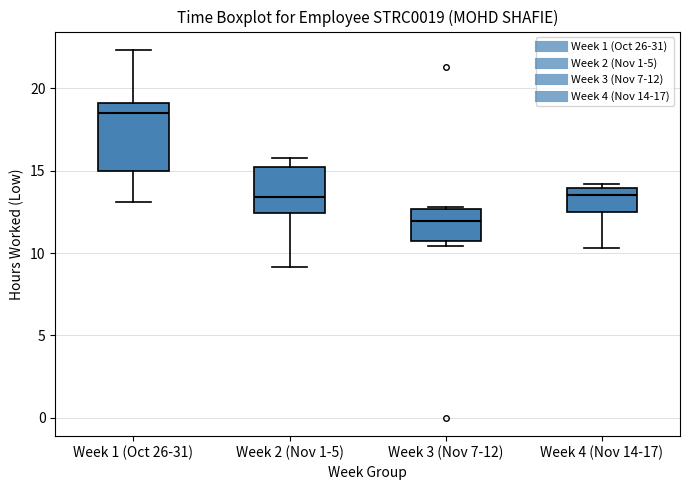

Which box is the tallest, from its lower edge to its upper edge?

Week 1 (Oct 26-31)